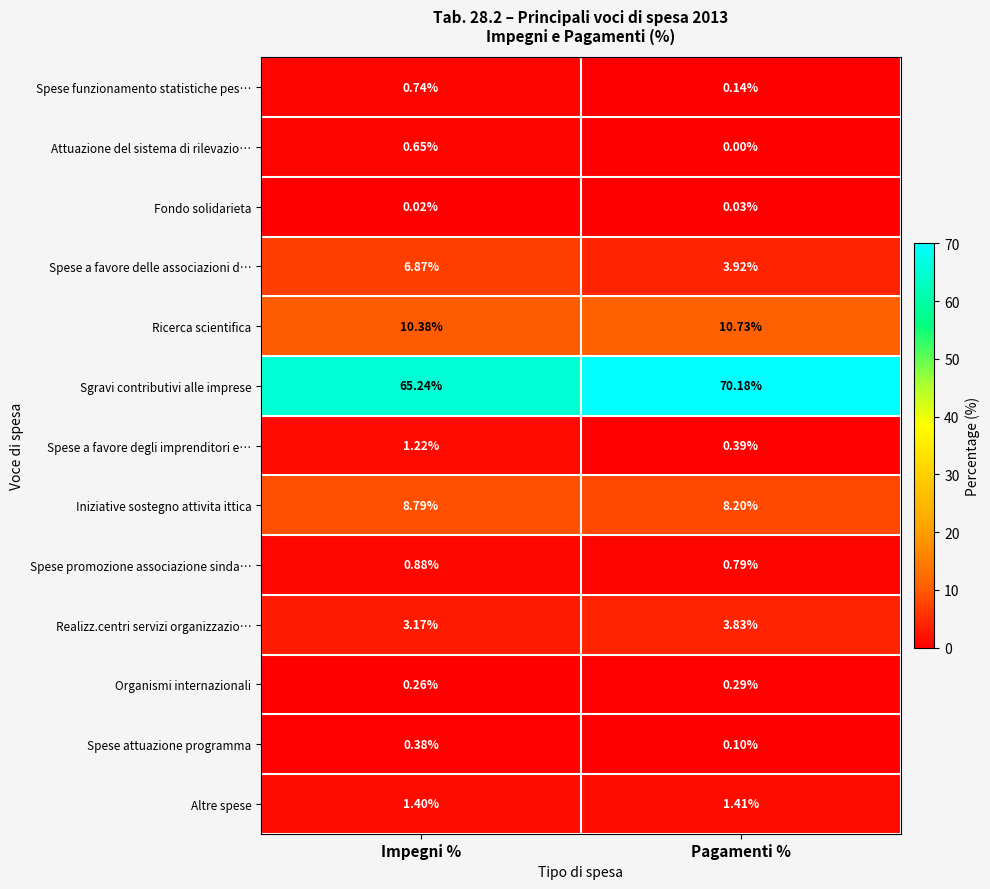

Which series has the largest total across all categories?

Sgravi contributivi alle imprese